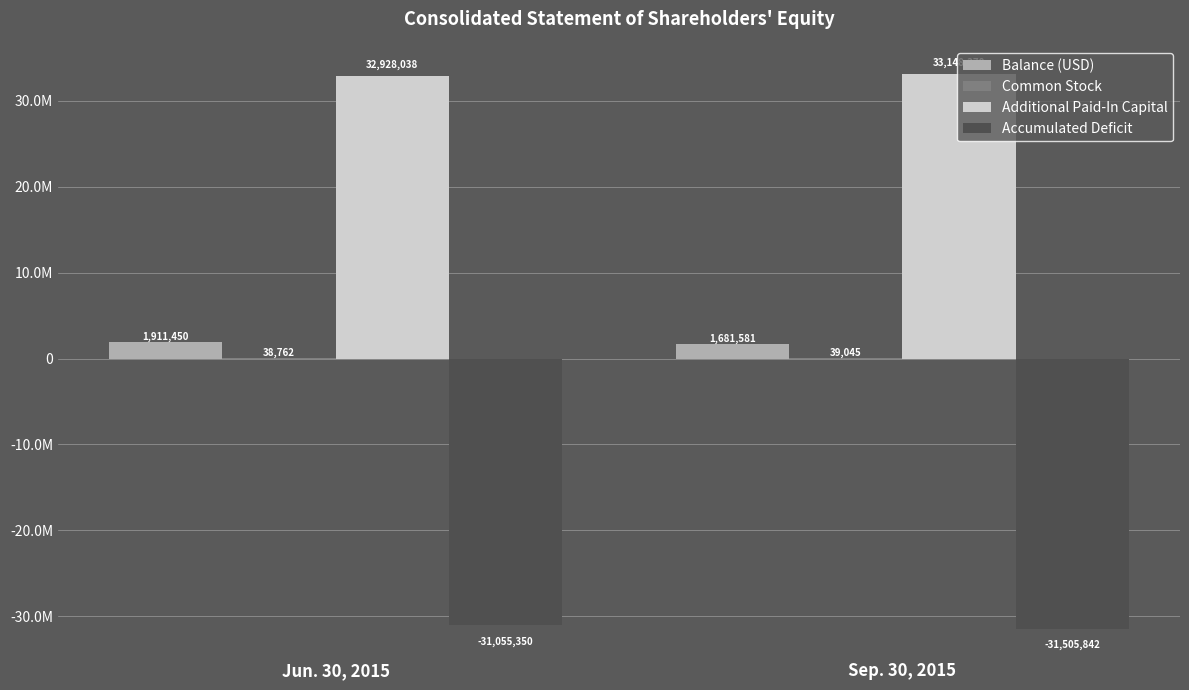

Rank the series by their maximum value, from lowest to highest.

Accumulated Deficit, Common Stock, Balance (USD), Additional Paid-In Capital